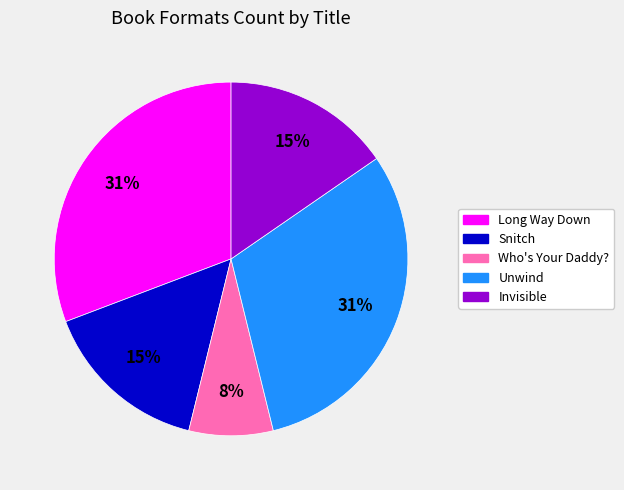

Combined, do Who's Your Daddy? and Invisible account for over 50%?

No